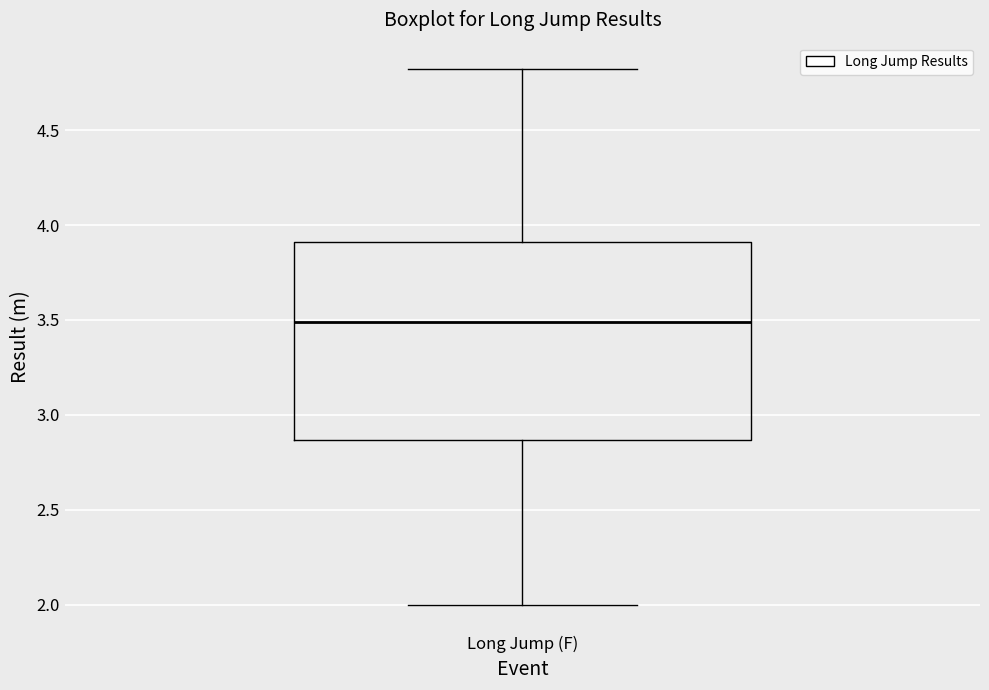

Transcribe this box plot: give where the median line is, the range the box spans, and where the two whiskers end, as read against the y-axis. The values are not printed on the chart, so give them approximately, as read against the axis.

median 3.50, box 2.85 to 3.90, whiskers 2.00 to 4.80